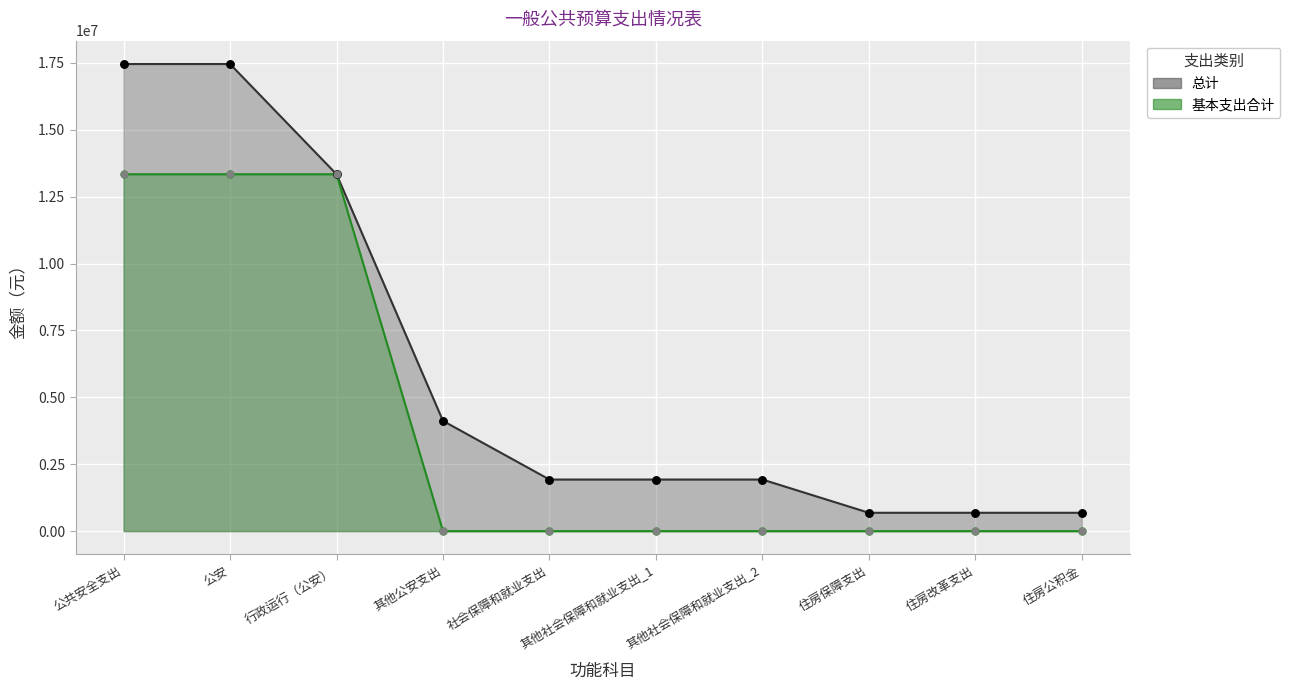

Which series contains the lowest Y value?

基本支出合计